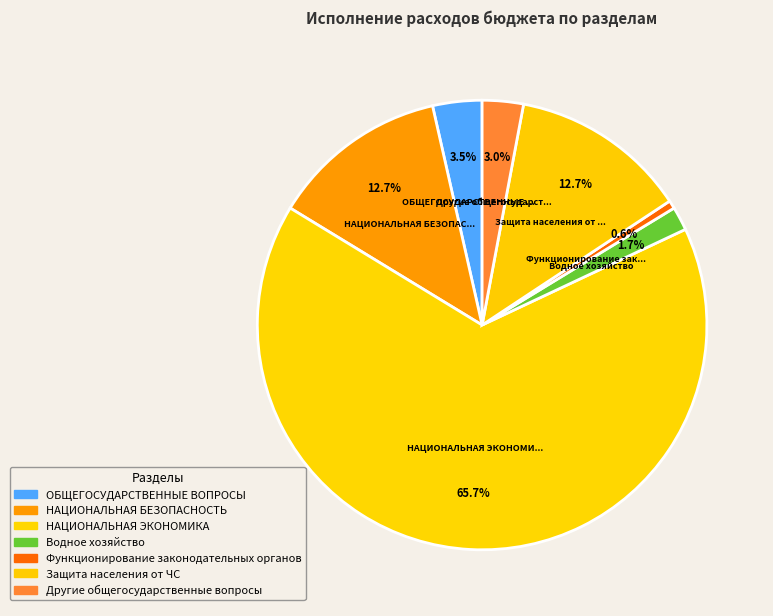

Rank the categories by value from lowest to highest.

Функционирование законодательных органов, Водное хозяйство, Другие общегосударственные вопросы, ОБЩЕГОСУДАРСТВЕННЫЕ ВОПРОСЫ, НАЦИОНАЛЬНАЯ БЕЗОПАСНОСТЬ И ПРАВООХРАНИТЕЛЬНАЯ ДЕЯТЕЛЬНОСТЬ, Защита населения и территории от чрезвычайных ситуаций, НАЦИОНАЛЬНАЯ ЭКОНОМИКА